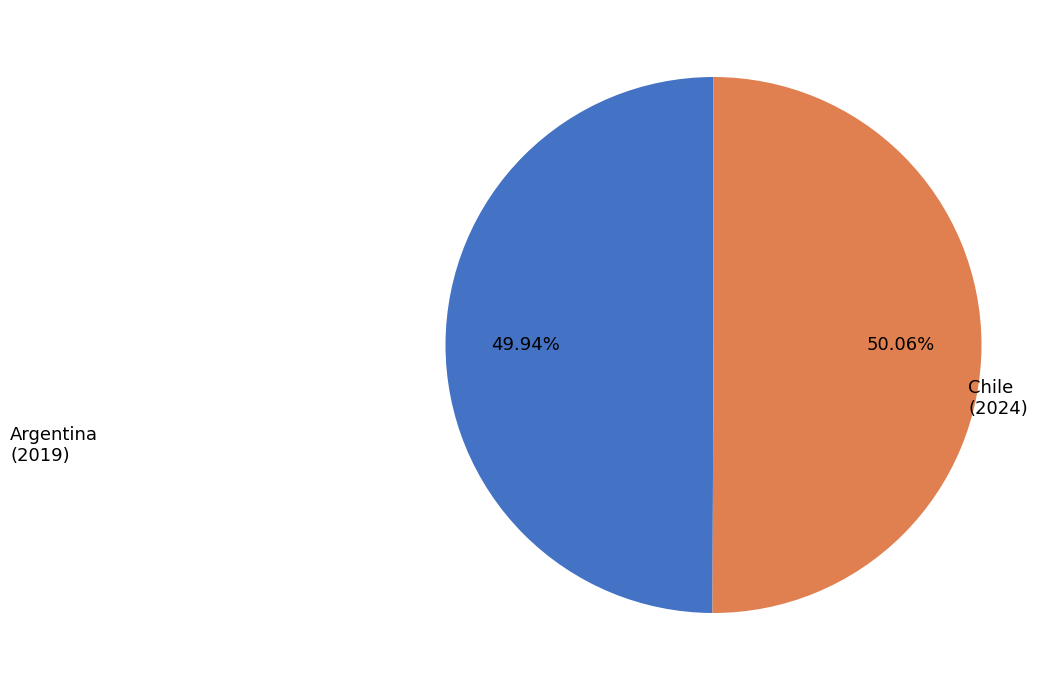

What is the ratio of the value at Chile to the value at Argentina?

1.0